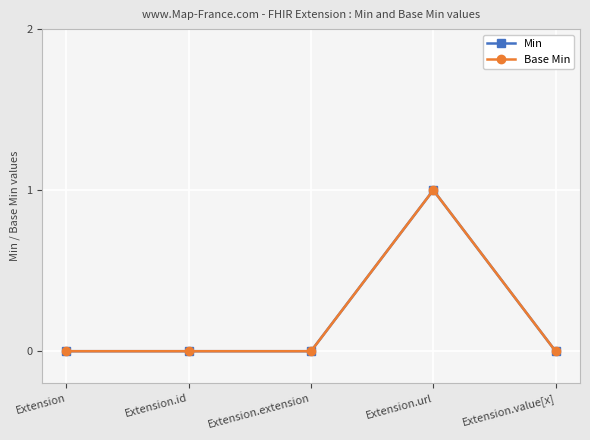

Between Extension.id and Extension.url, which is larger?

Extension.url